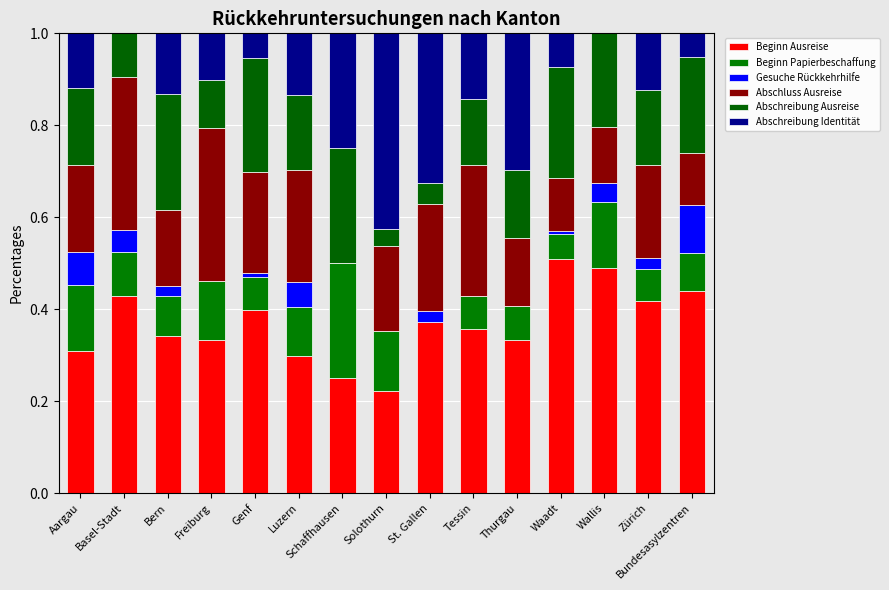

Count the number of data series in this chart.

6